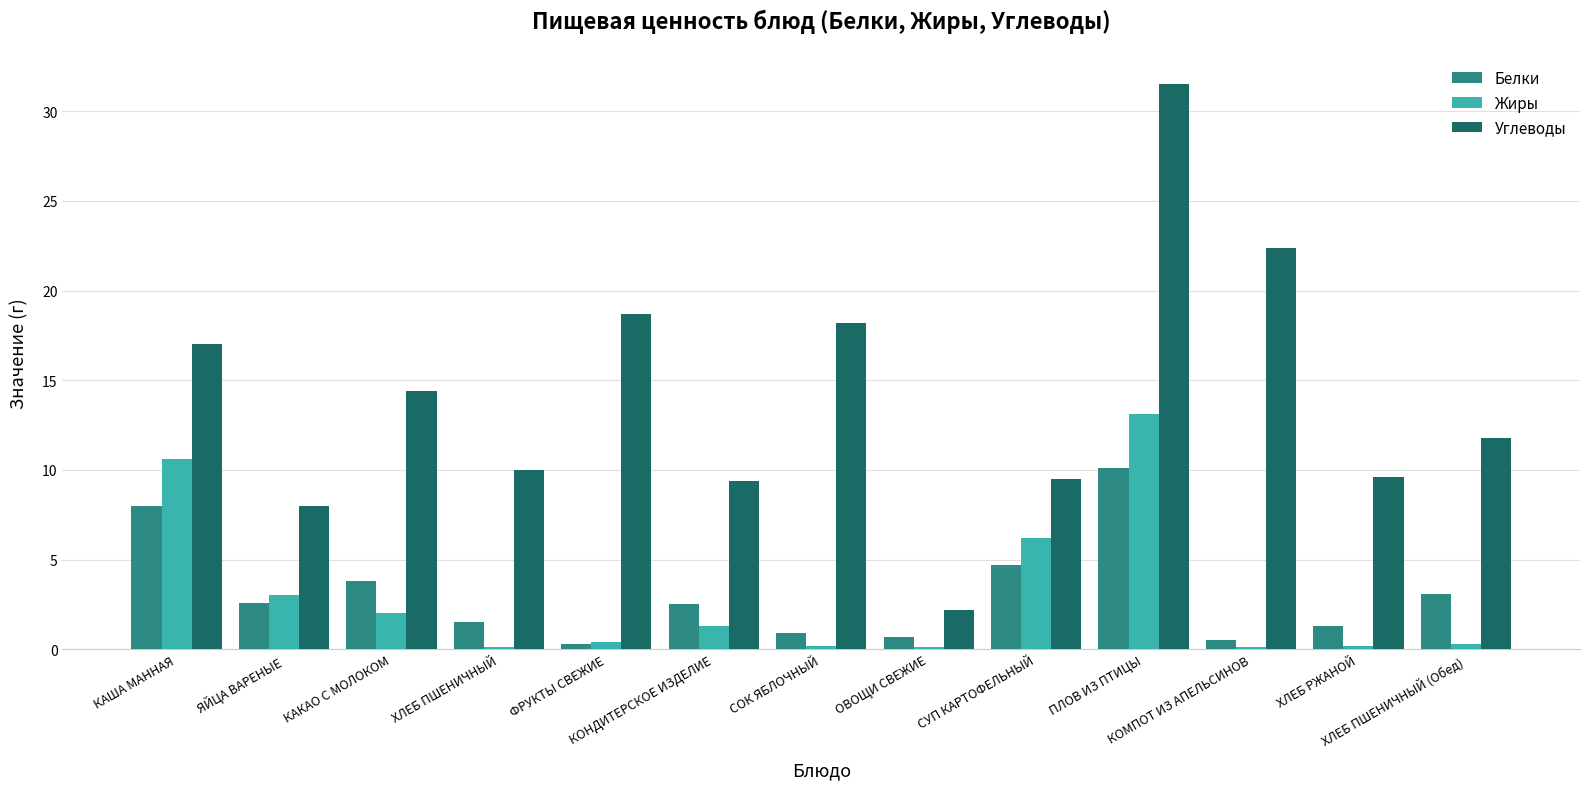

What is the sum of all Белки values?

40.0